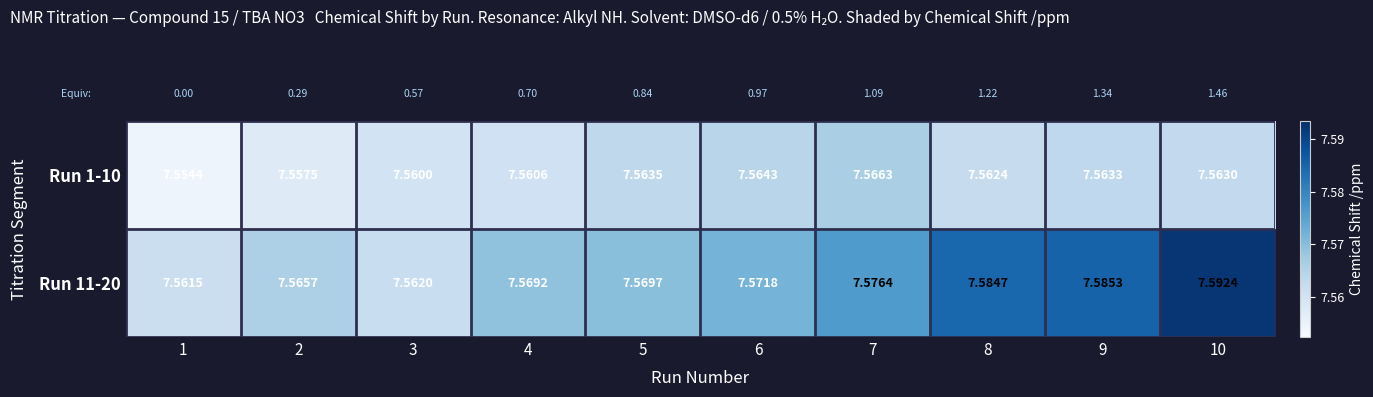

Between 4 and 5, which series saw the biggest shift?

Run 1-10